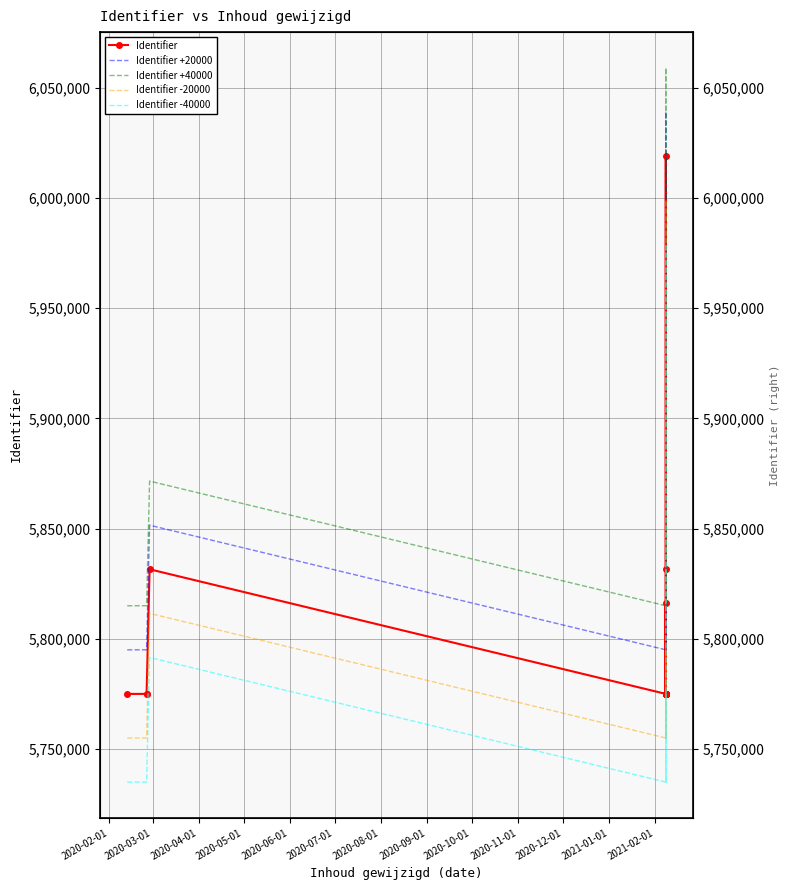

Which series changed the most between 2020-09-01 and 2020-10-01?

Identifier